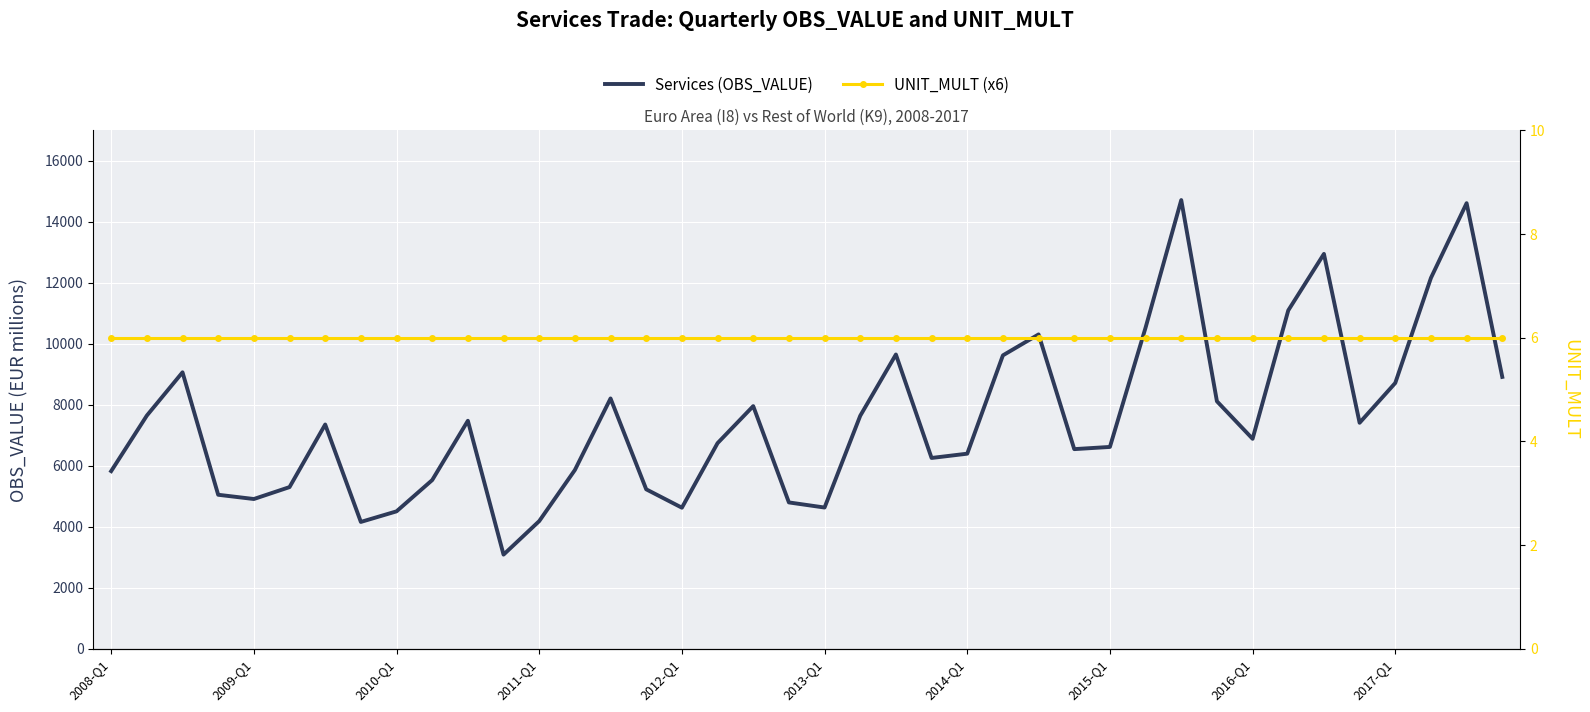

How many lines are shown in the chart?

2